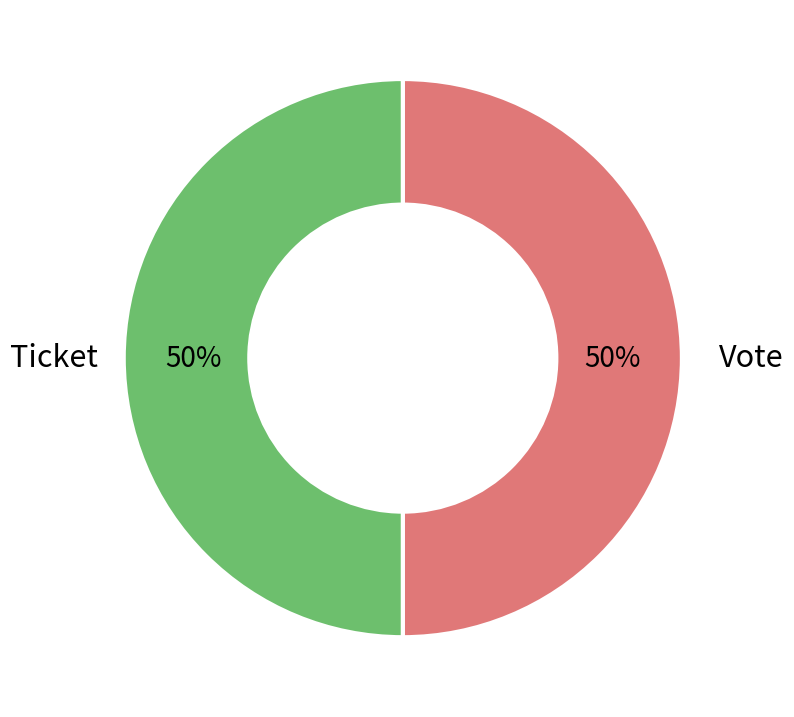

To the nearest percent, what is the average slice percentage?

50%